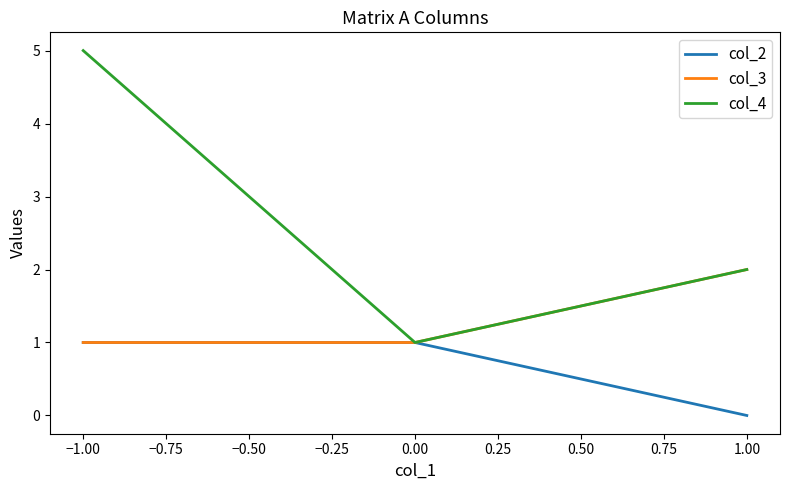

Rank the series at 1.00 from lowest to highest value.

col_2, col_3, col_4